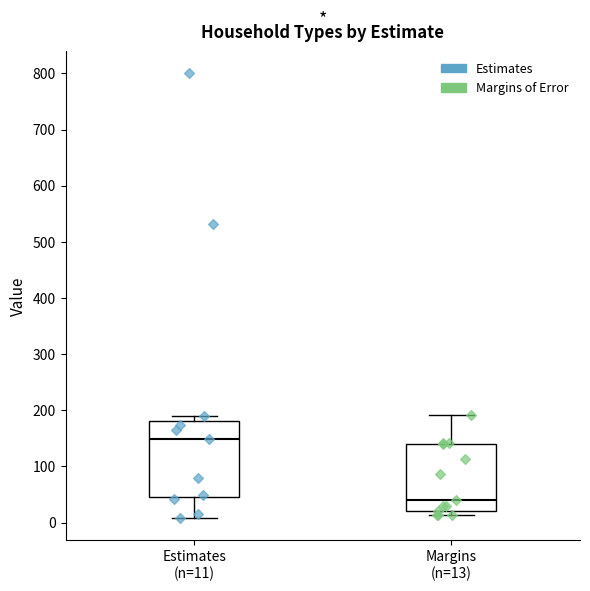

Reading left to right, transcribe this box plot: for each box, give where its median line is, the range the box spans, and where its two whiskers end, as read against the y-axis. The values are not printed on the chart, so give them approximately, as read against the axis.

Estimates (n=11): median 150, box 50 to 180, whiskers 10 to 190
Margins (n=13): median 40, box 20 to 140, whiskers 10 to 190